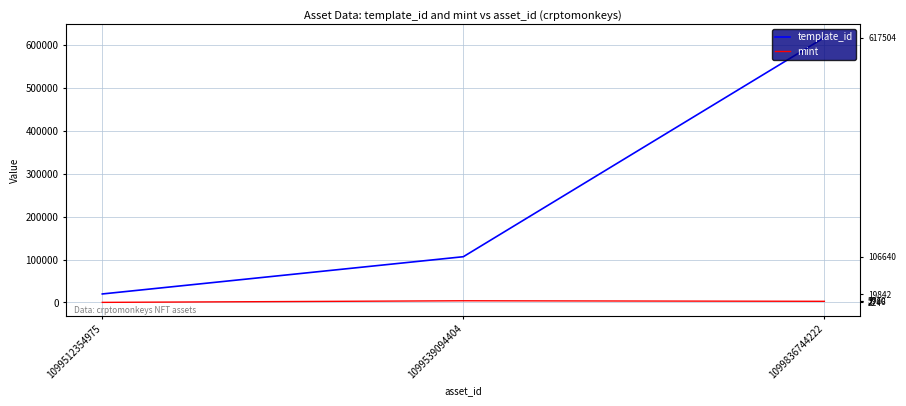

Between 1099836744222 and 1099539094404, which is larger?

1099836744222